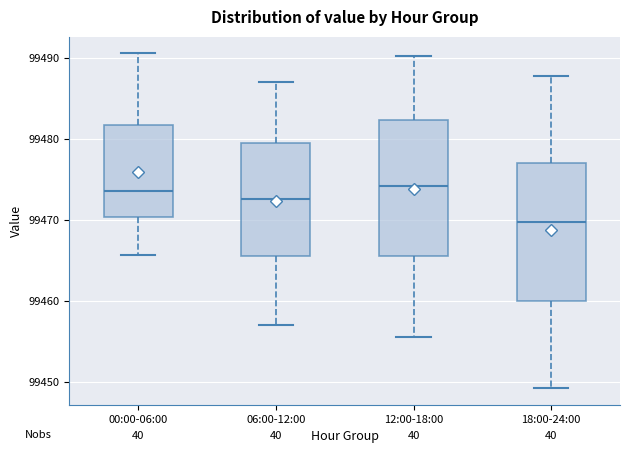

Which box has the lowest median line?

18:00-24:00